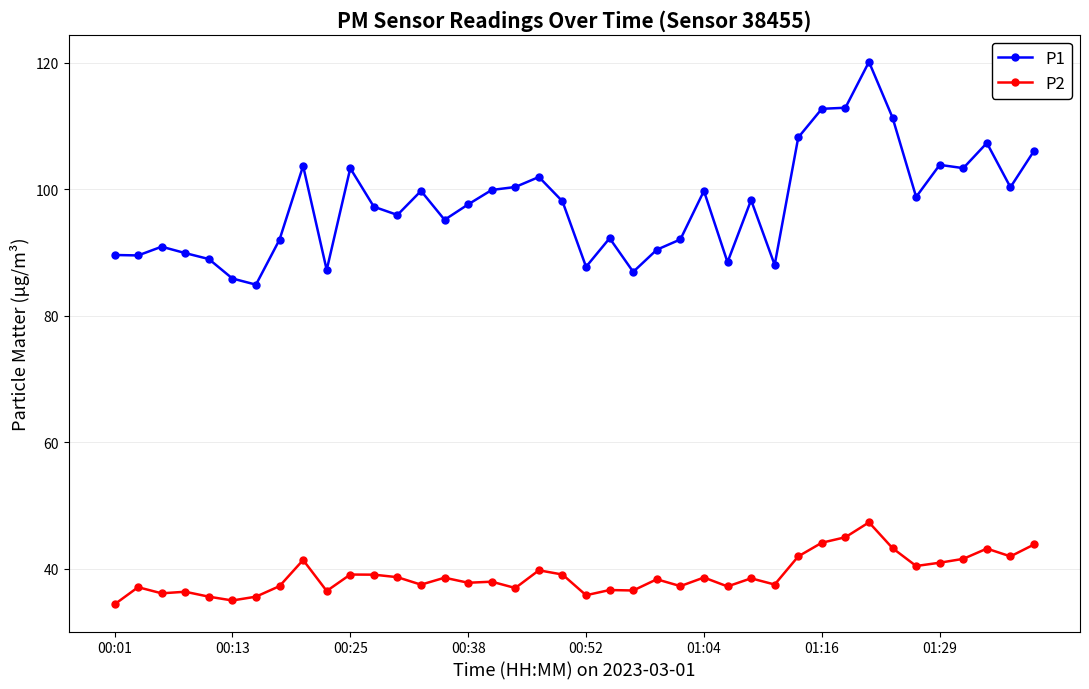

Which series has the largest total across all categories?

P1